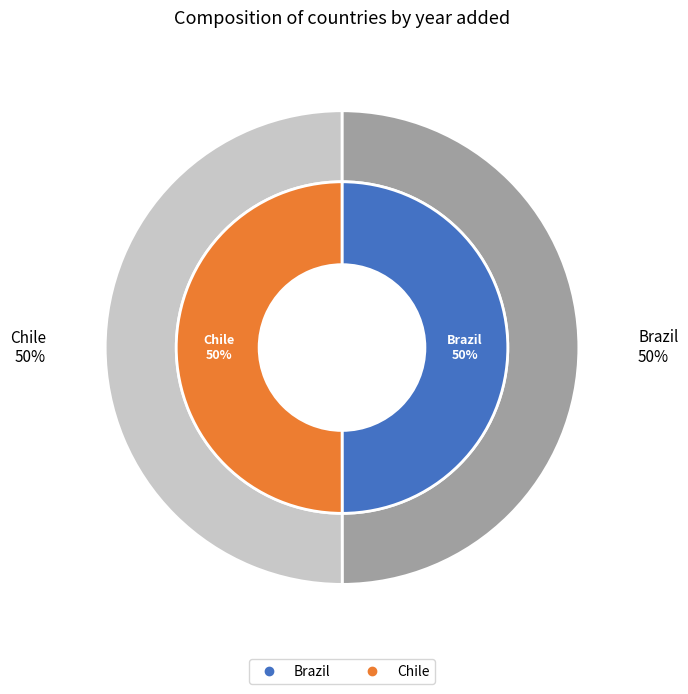

How many segments does this pie chart have?

2